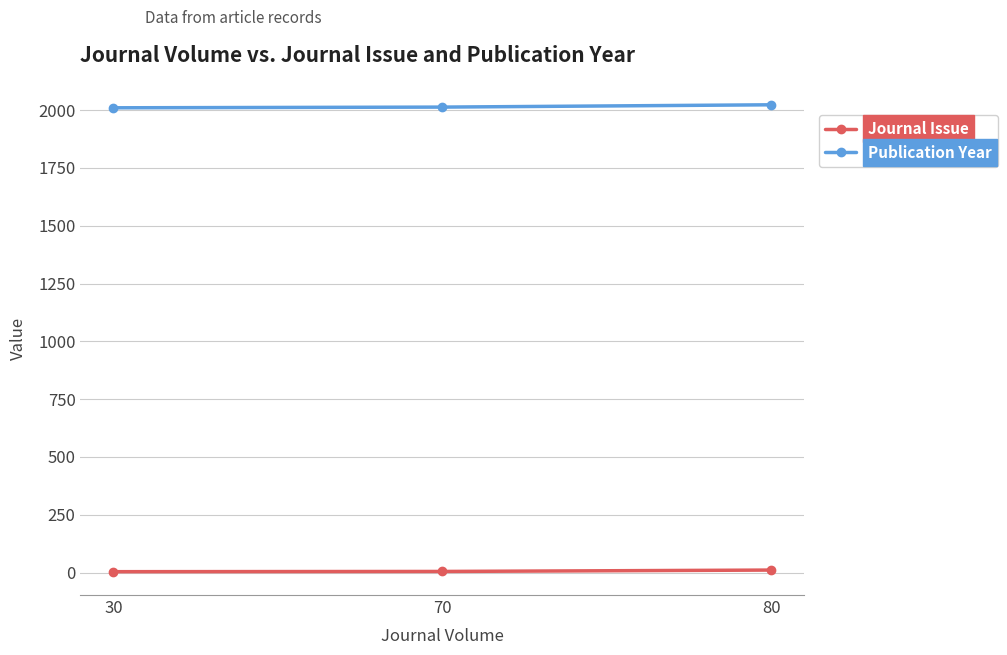

What is the maximum value shown in the chart?

2023